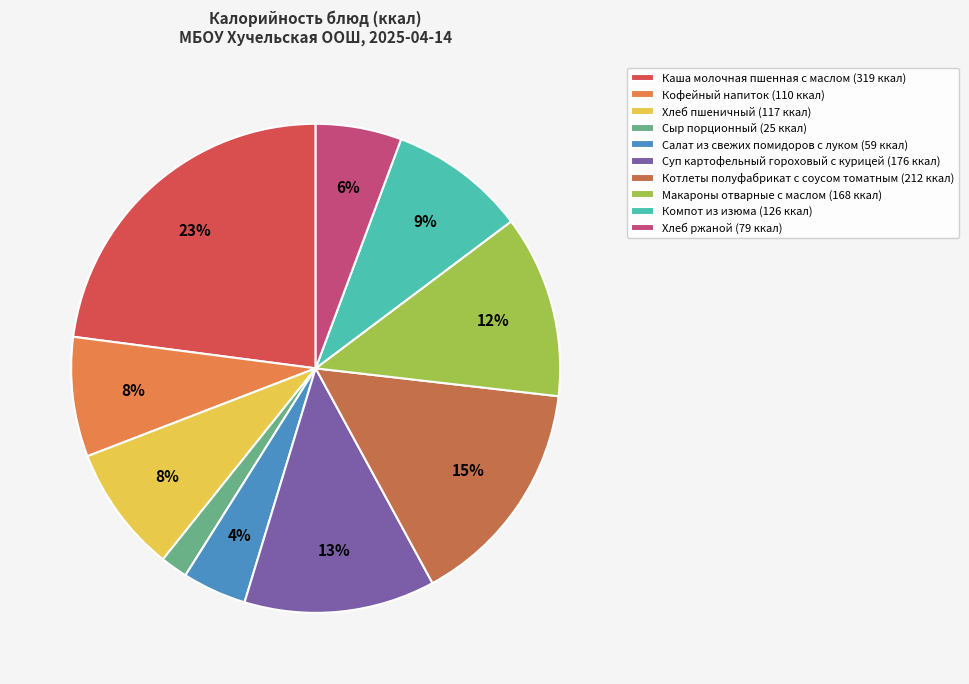

Does Хлеб ржаной account for over 50% of the chart?

No